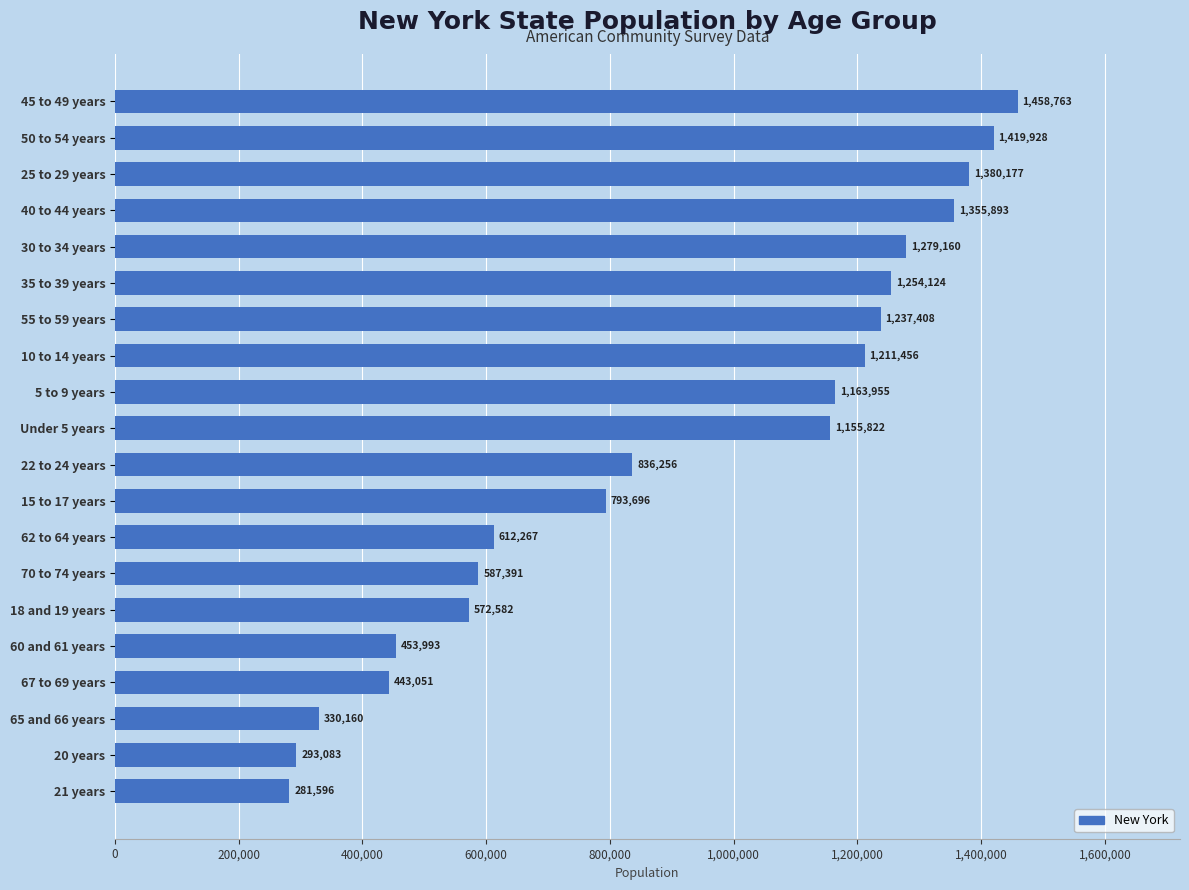

Which has a higher value, 30 to 34 years or 67 to 69 years?

30 to 34 years